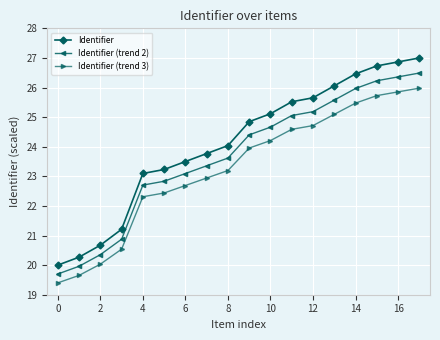

List the series in order of their peak value, lowest first.

Identifier (trend 3), Identifier (trend 2), Identifier